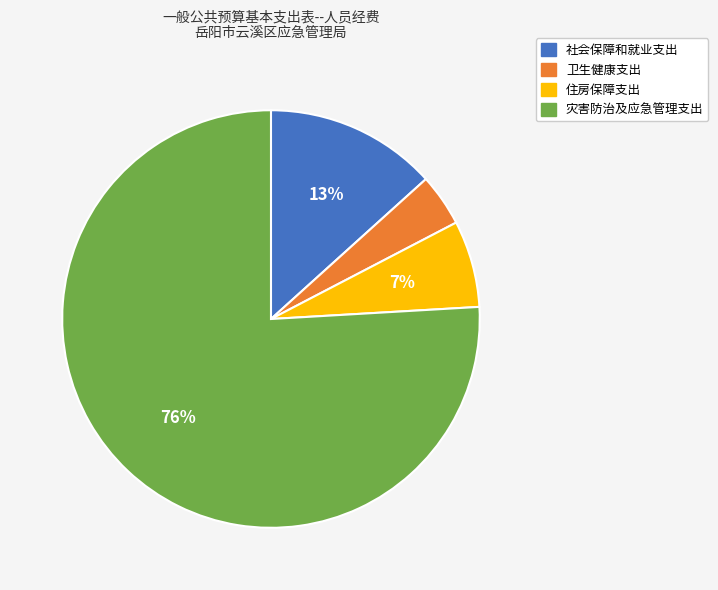

Combined, do 住房保障支出 and 社会保障和就业支出 account for over 50%?

No